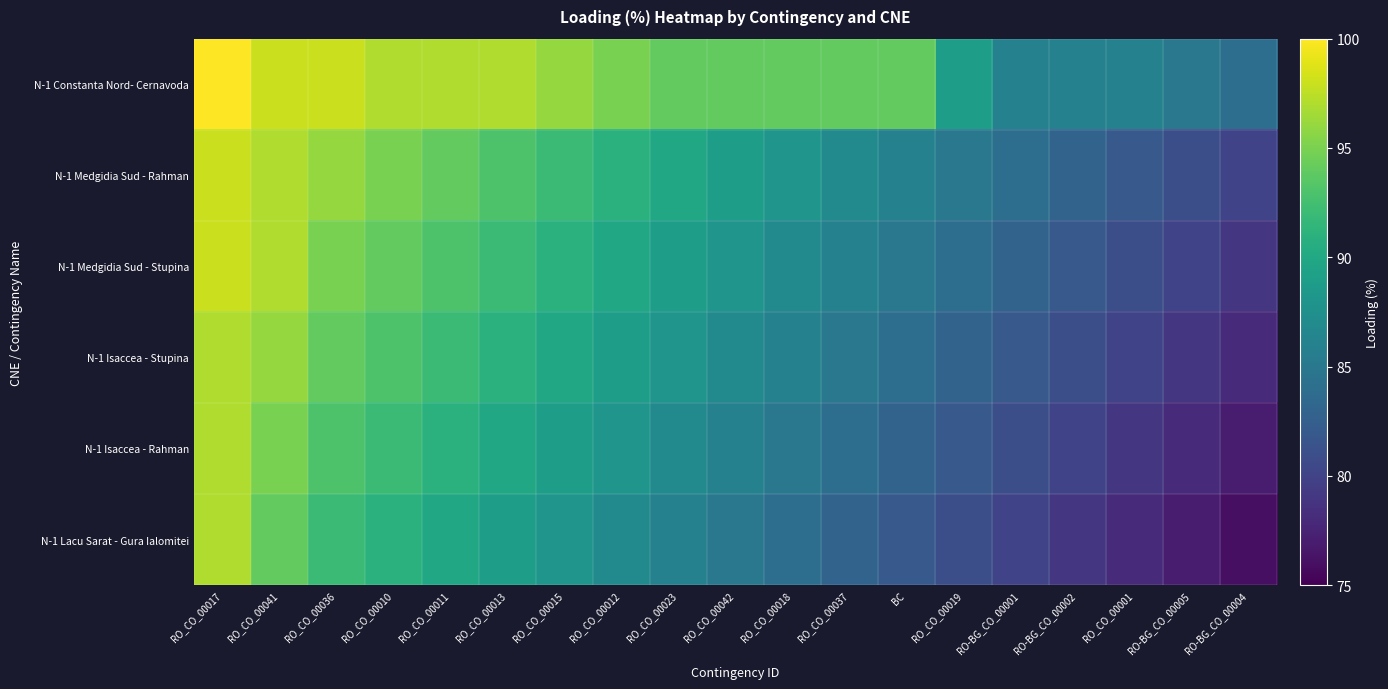

Which category has the lowest value across all series?

RO-BG_CO_00004